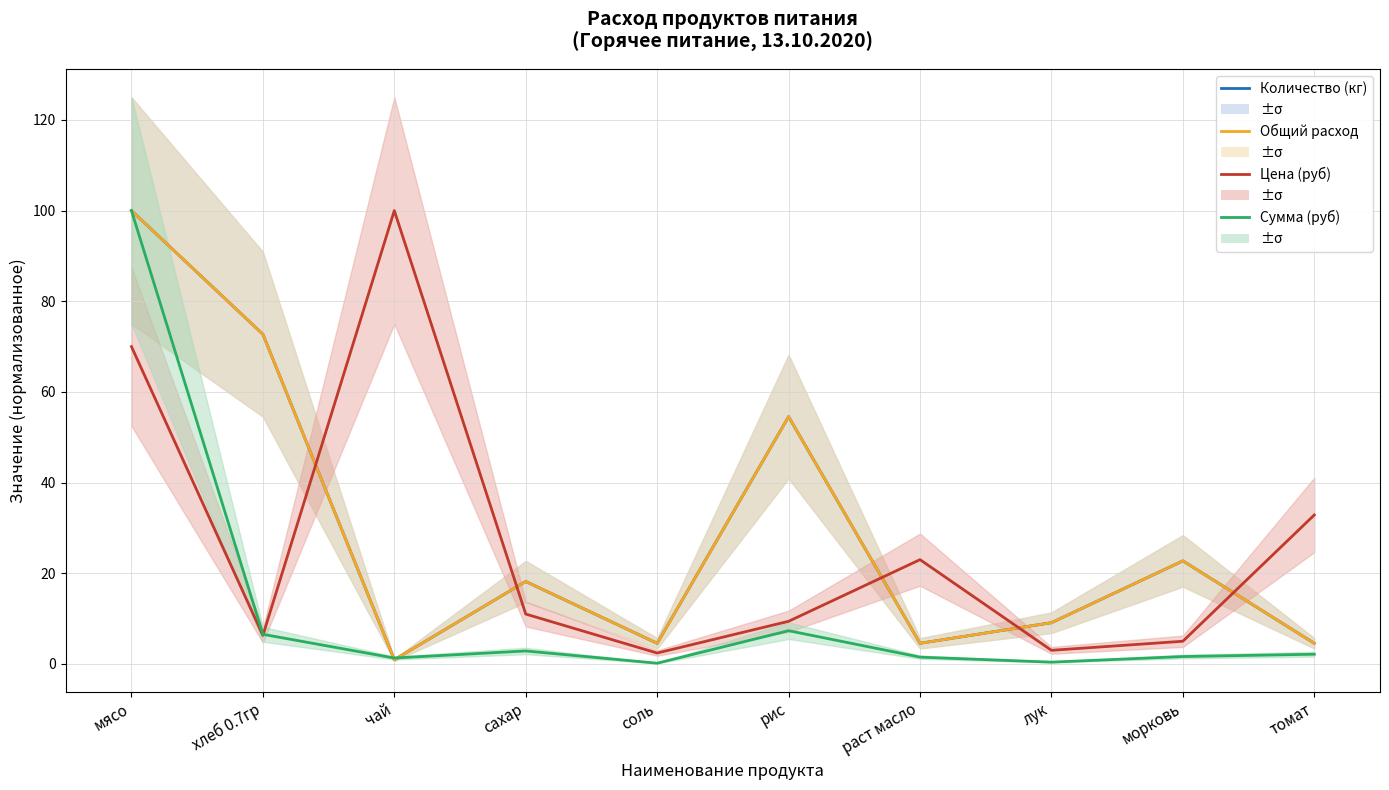

True or false: Цена (руб) and Общий расход cross at least once.

True